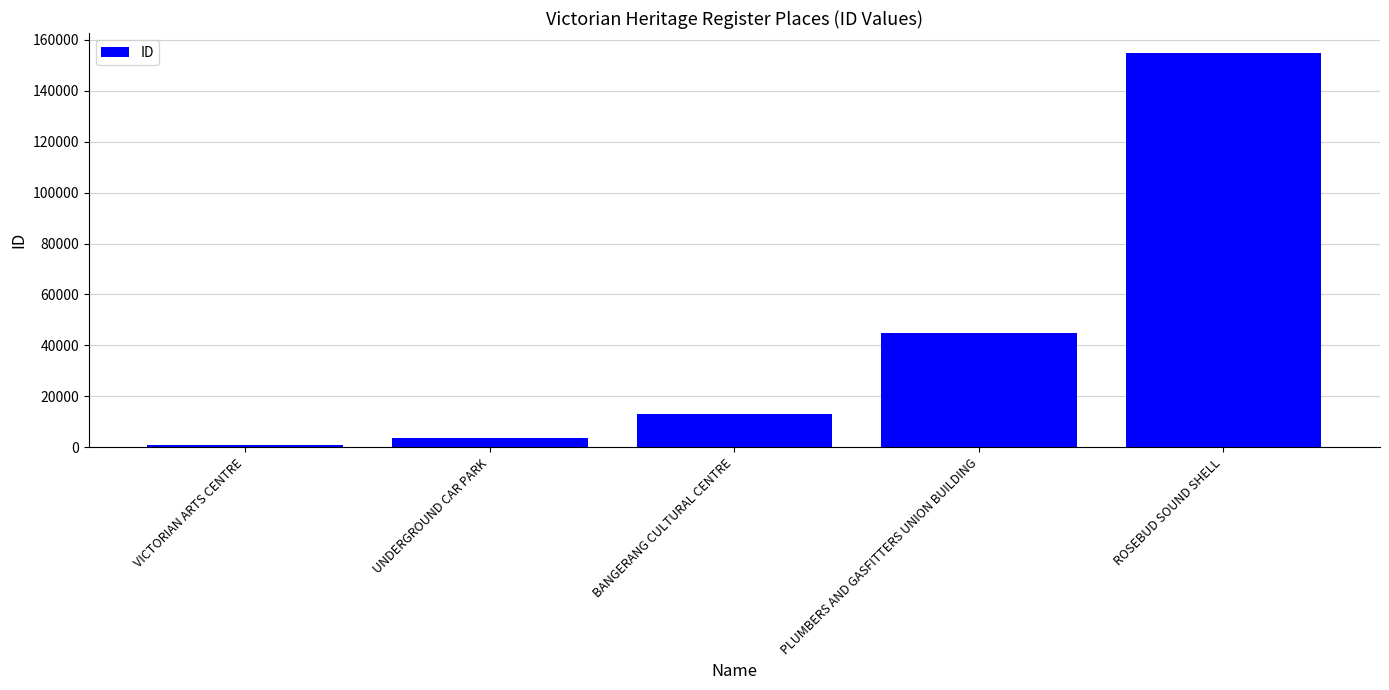

What is the value of the 4th bar from the left?

45055